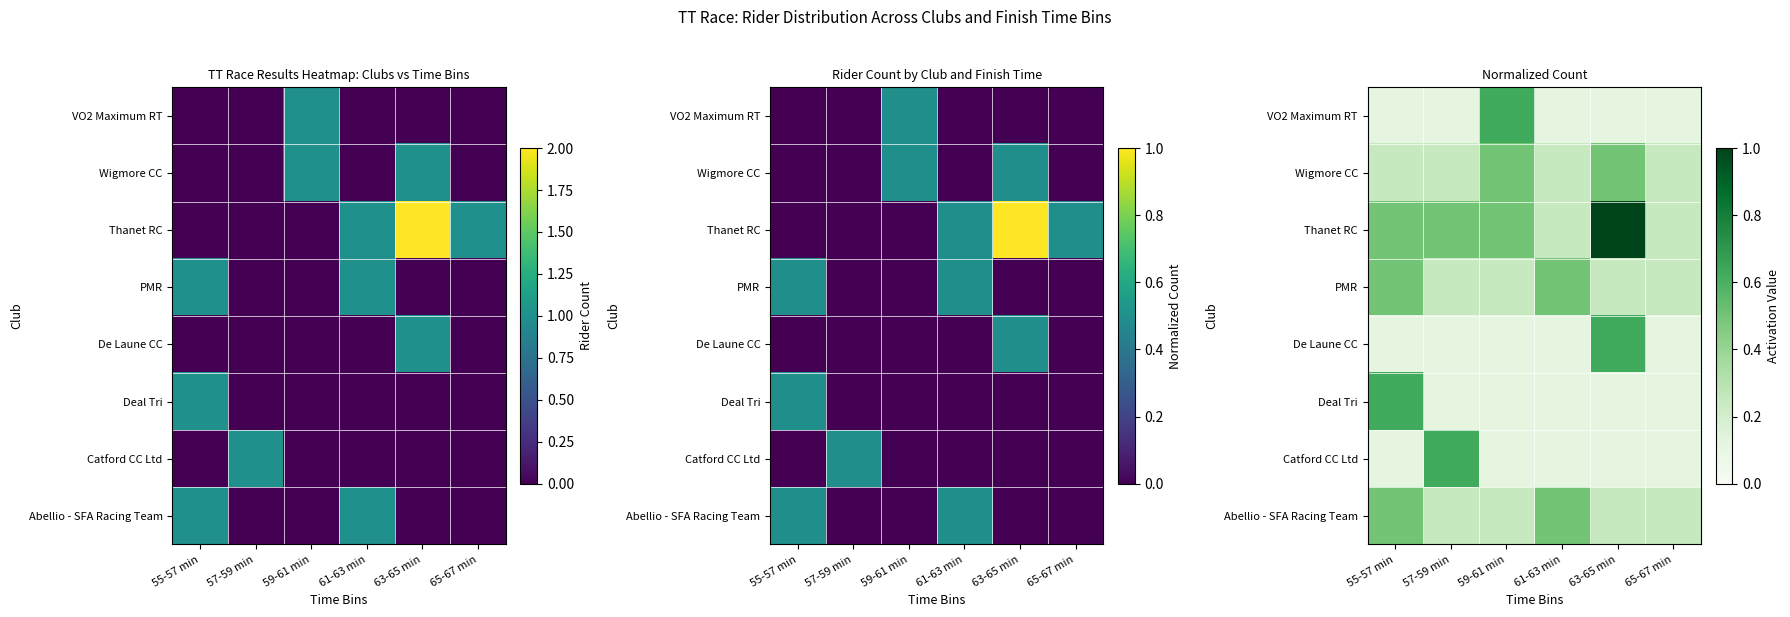

List the series in order of their peak value, highest first.

Thanet RC, Catford CC Ltd, Deal Tri, De Laune CC, VO2 Maximum RT, Abellio - SFA Racing Team, PMR, Wigmore CC